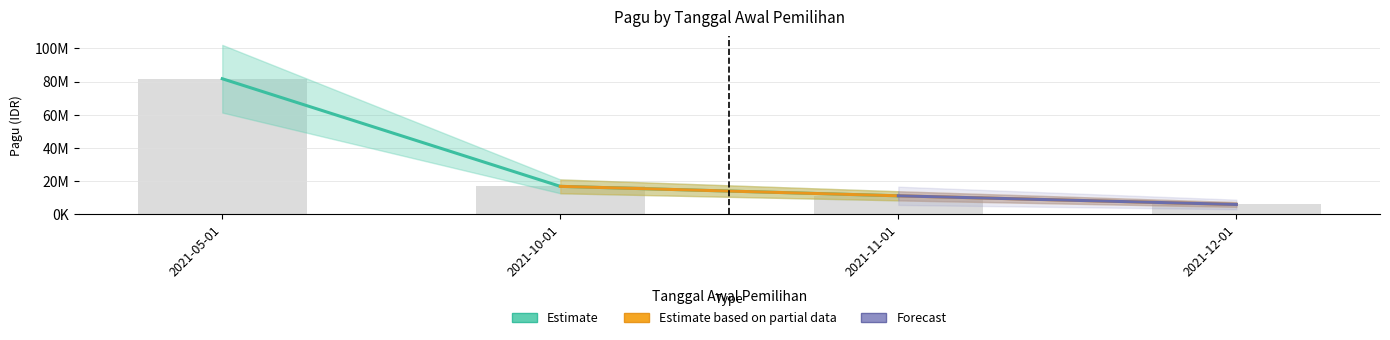

Are the bars horizontal?

No